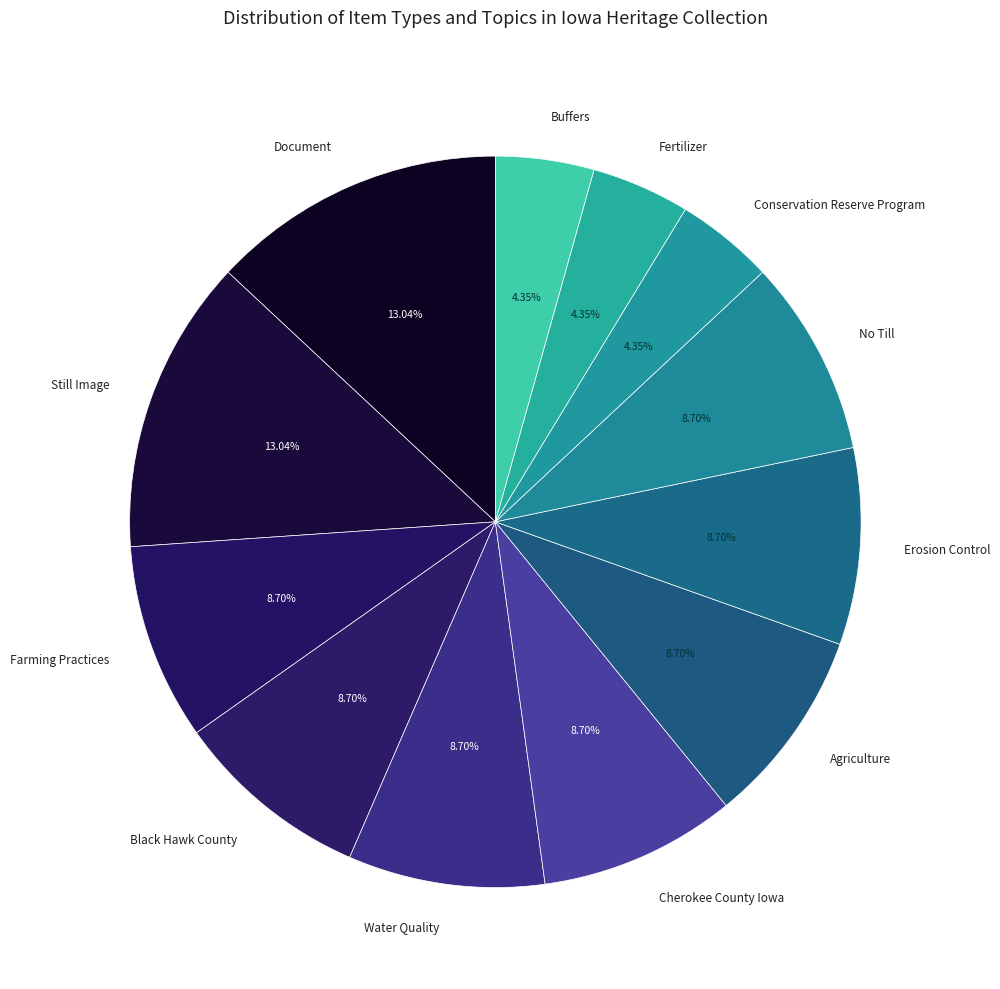

Count the number of slices in the pie.

12